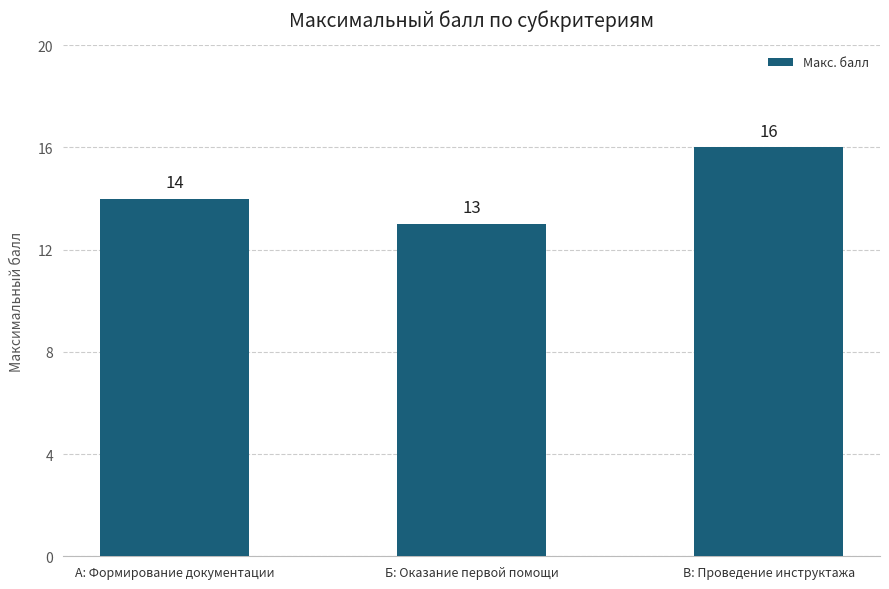

Which has a higher value, В: Проведение инструктажа or Б: Оказание первой помощи?

В: Проведение инструктажа